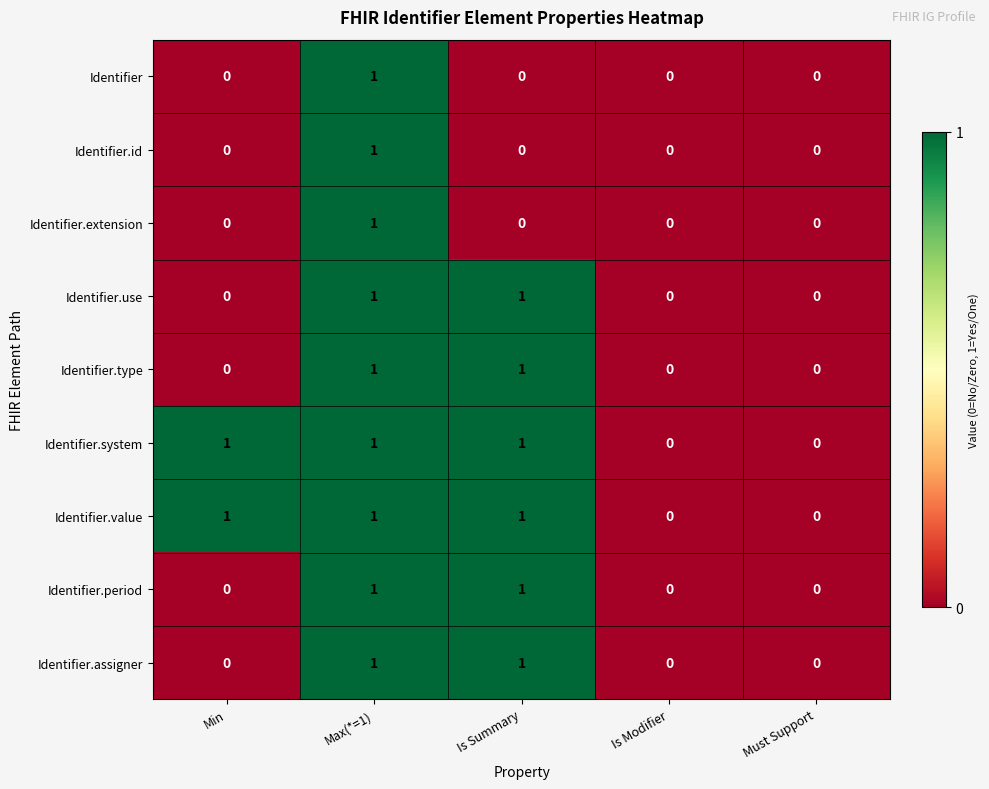

How many Identifier.use values are between 0 and 1?

5